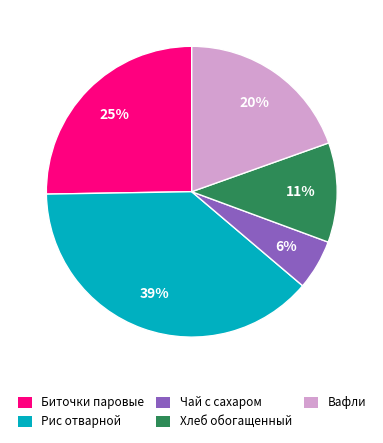

Rank the categories by value from lowest to highest.

Чай с сахаром, Хлеб обогащенный, Вафли, Биточки паровые, Рис отварной